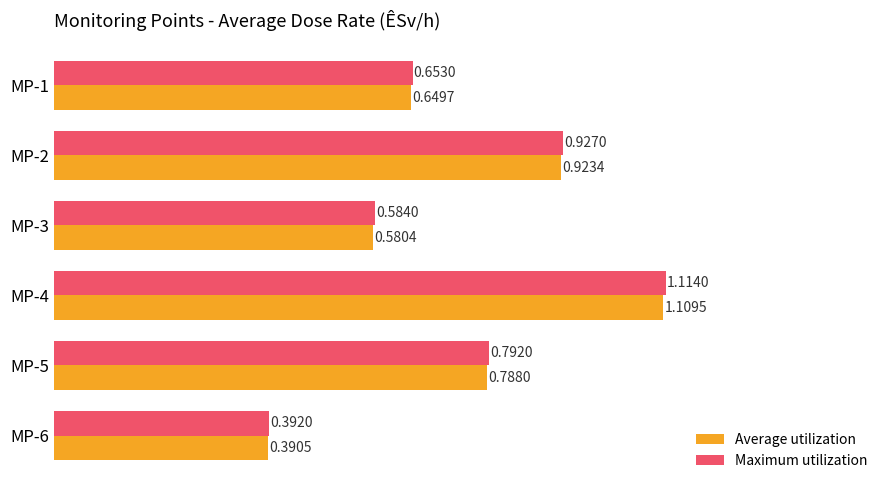

Is the value of Average utilization at MP-2 greater than the value of Maximum utilization at MP-3?

Yes